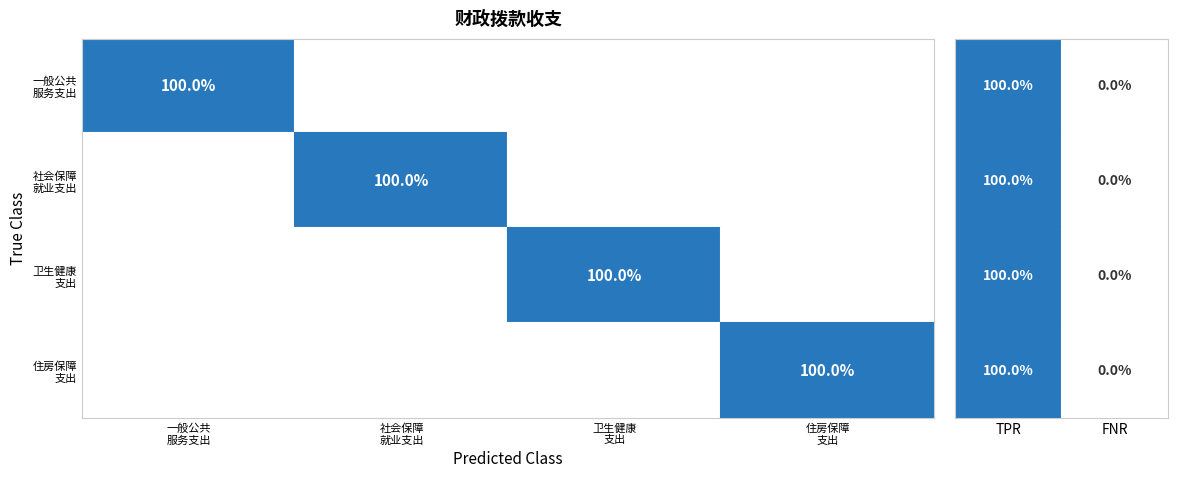

Which series has the widest spread of values?

一般公共服务支出